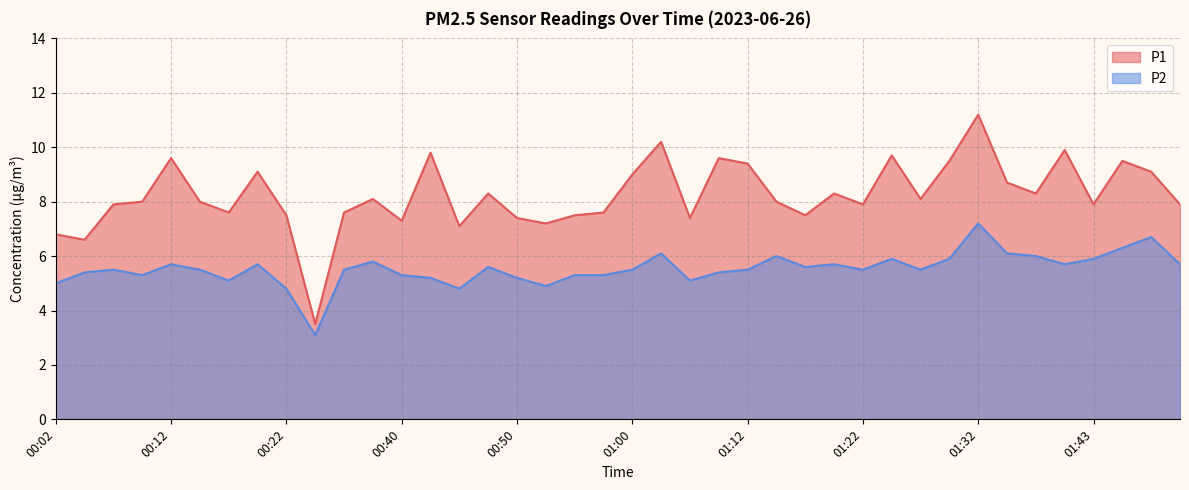

Reading left to right, what are all the values shown in this chart?

P1: 00:02=6.8	00:04=6.6	00:07=7.9	00:09=8.0	00:12=9.6	00:14=8.0	00:17=7.6	00:19=9.1	00:22=7.5	00:24=3.5	00:35=7.6	00:37=8.1	00:40=7.3	00:42=9.8	00:45=7.1	00:47=8.3	00:50=7.4	00:52=7.2	00:55=7.5	00:57=7.6	01:00=9.0	01:05=10.2	01:07=7.4	01:10=9.6	01:12=9.4	01:15=8.0	01:17=7.5	01:20=8.3	01:22=7.9	01:25=9.7	01:27=8.1	01:30=9.5	01:32=11.2	01:35=8.7	01:38=8.3	01:40=9.9	01:43=7.9	01:45=9.5	01:51=9.1	01:53=7.9
P2: 00:02=5.0	00:04=5.4	00:07=5.5	00:09=5.3	00:12=5.7	00:14=5.5	00:17=5.1	00:19=5.7	00:22=4.8	00:24=3.1	00:35=5.5	00:37=5.8	00:40=5.3	00:42=5.2	00:45=4.8	00:47=5.6	00:50=5.2	00:52=4.9	00:55=5.3	00:57=5.3	01:00=5.5	01:05=6.1	01:07=5.1	01:10=5.4	01:12=5.5	01:15=6.0	01:17=5.6	01:20=5.7	01:22=5.5	01:25=5.9	01:27=5.5	01:30=5.9	01:32=7.2	01:35=6.1	01:38=6.0	01:40=5.7	01:43=5.9	01:45=6.3	01:51=6.7	01:53=5.7